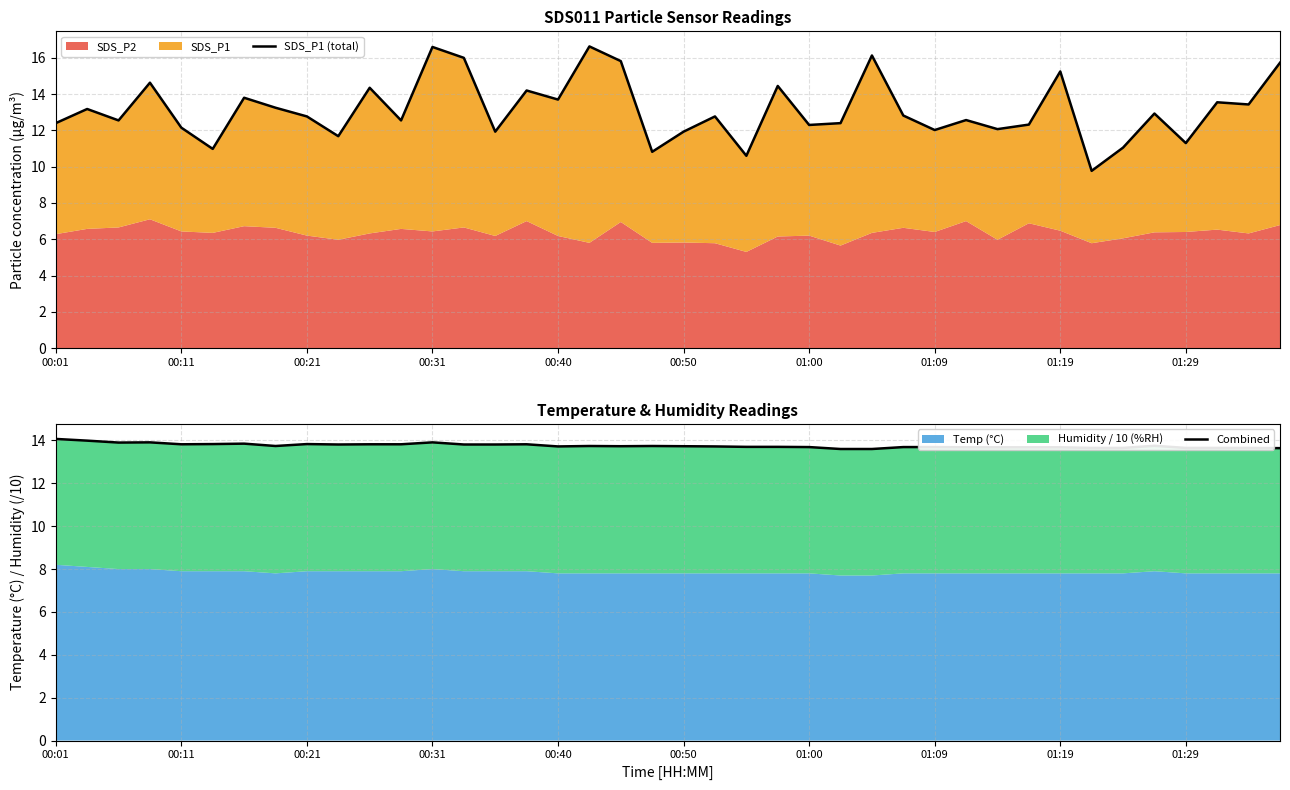

Which category has the lowest value in the SDS_P1 (total) series?

33